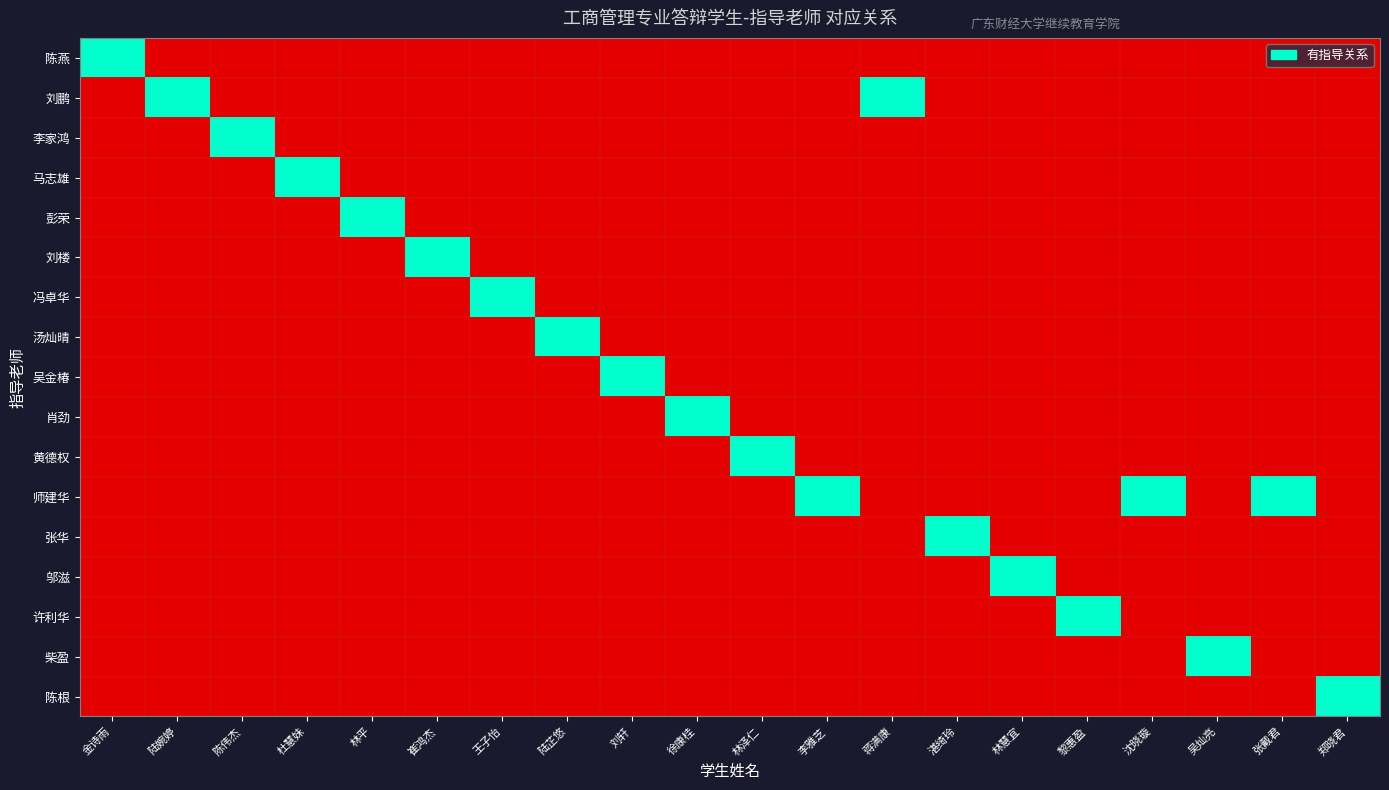

Between 吴灿亮 and 蒋满康, which is larger?

吴灿亮